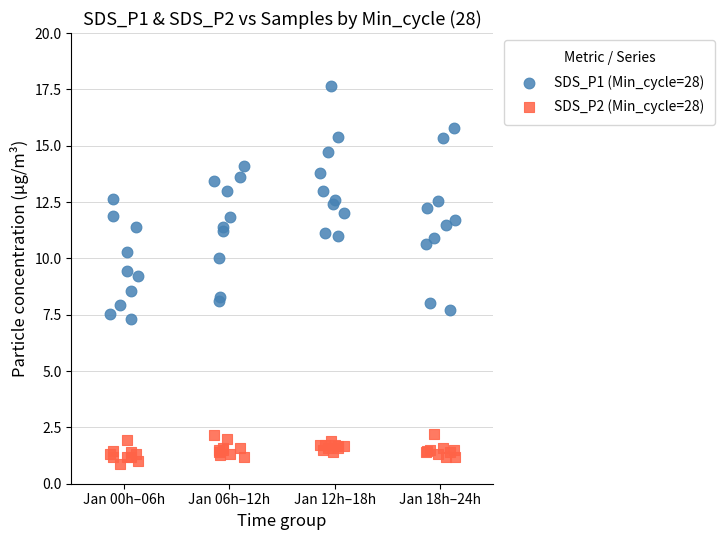

Which series contains the lowest Y value?

SDS_P2 (Min_cycle=28)